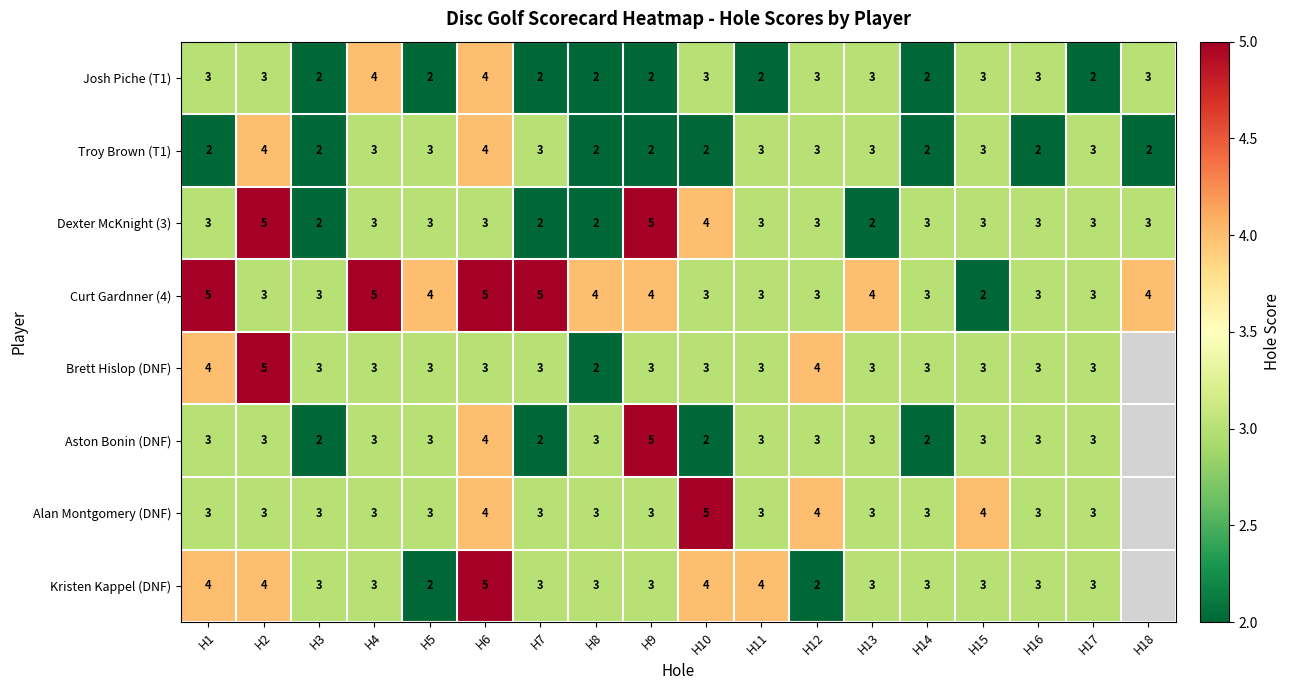

What is the difference between the second highest and second lowest values in the Dexter McKnight (3) series?

3